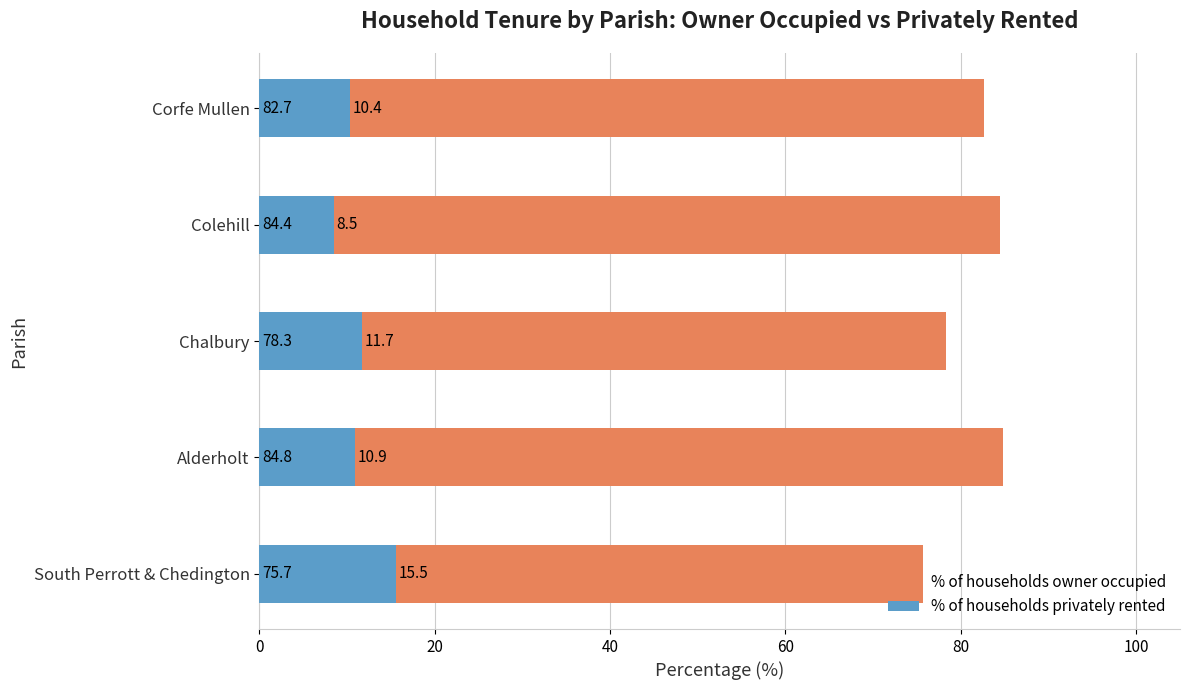

What is the smallest value displayed?

8.5